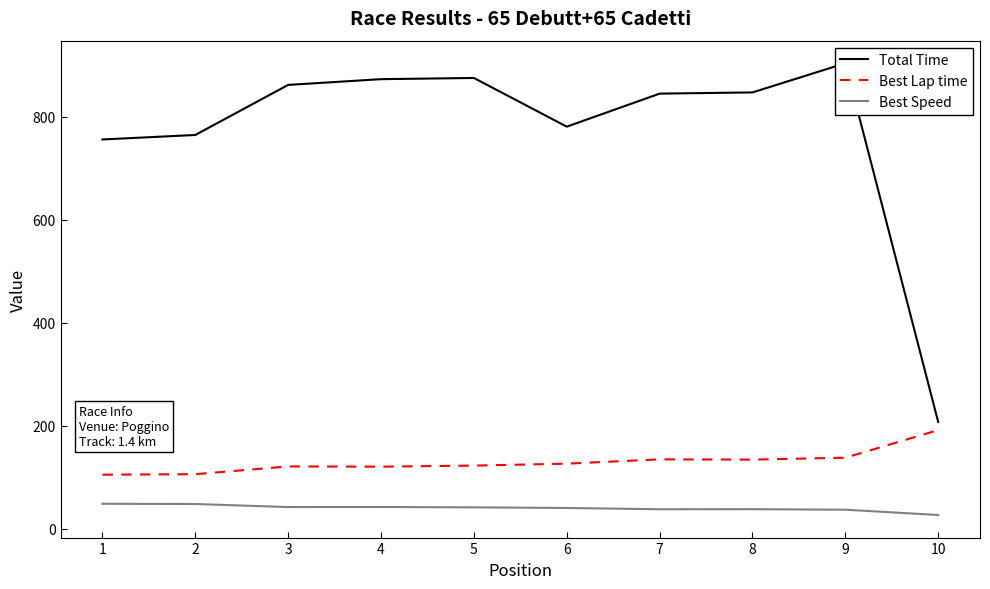

How many values in the Best Speed series exceed 41?

5